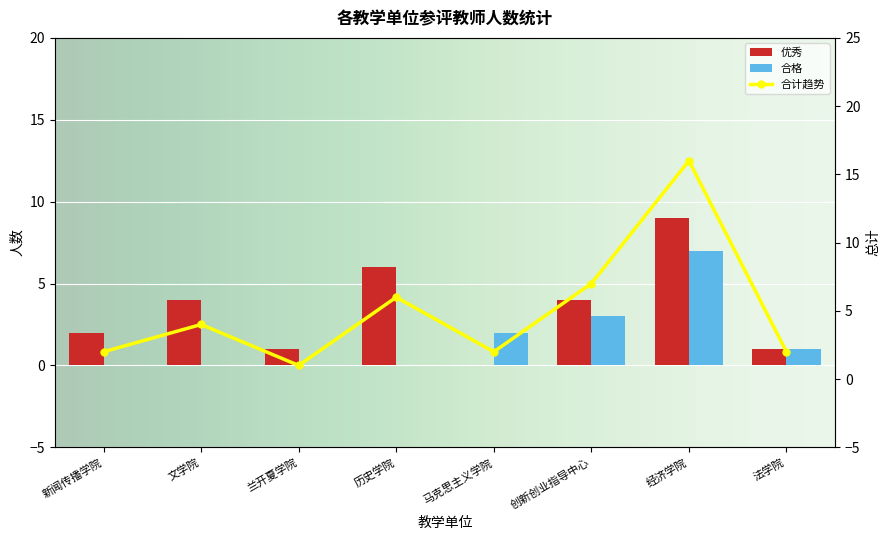

How many data points in 合格人数 are less than 1?

4